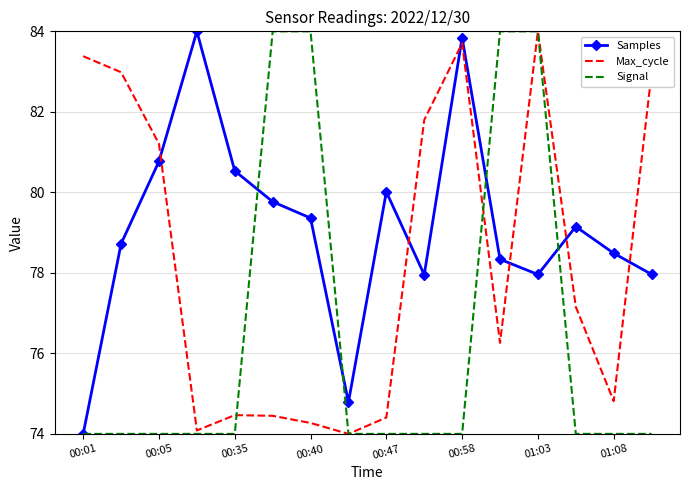

Which series has the largest total across all categories?

Samples